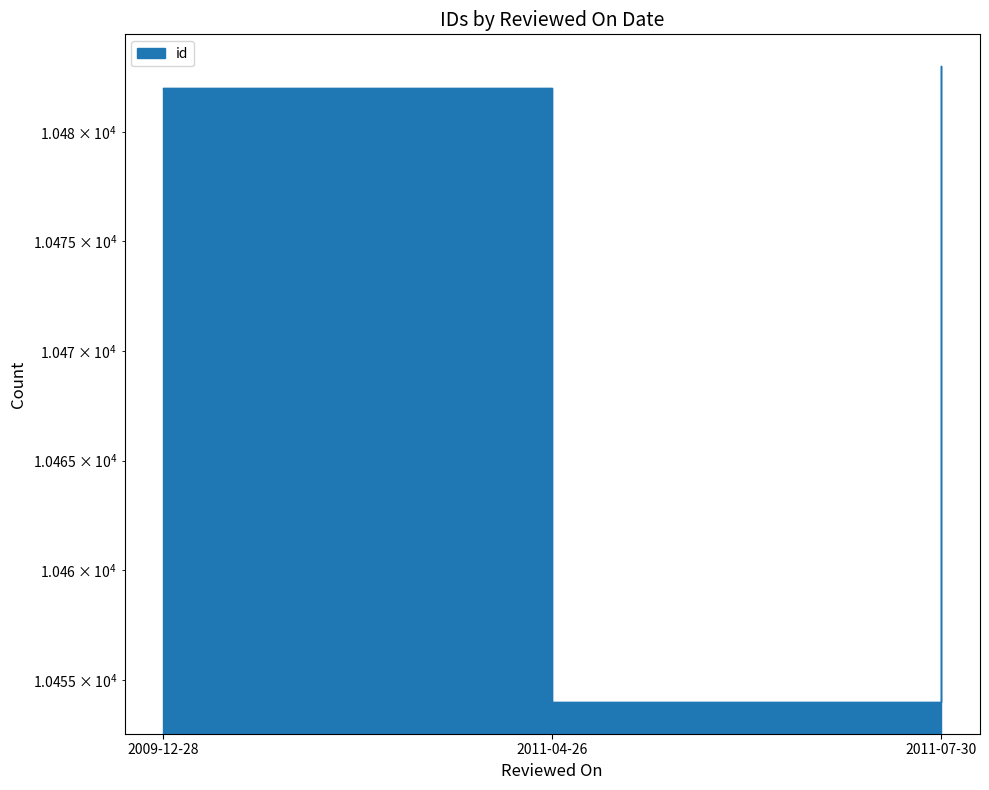

Reading left to right, extract all data points from this chart.

2009-12-28=10482	2011-04-26=10454	2011-07-30=10483